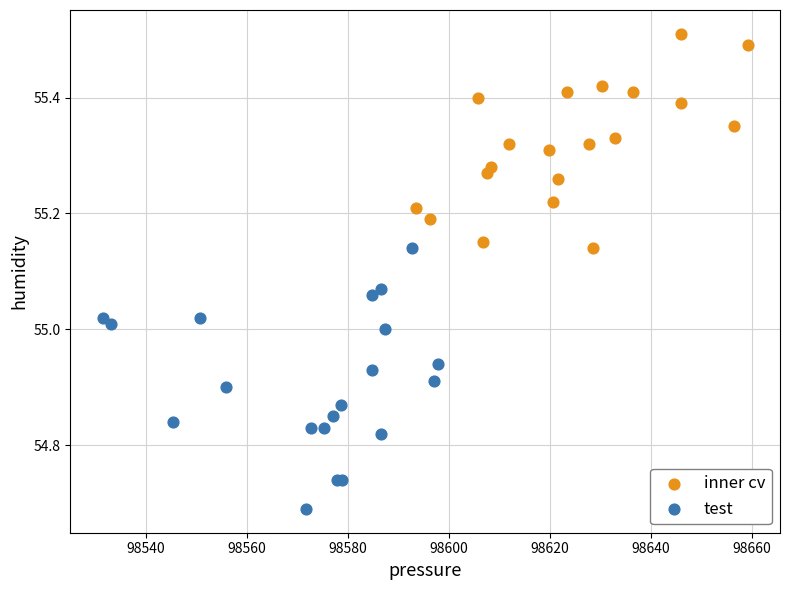

Which series reaches the maximum Y coordinate?

inner cv